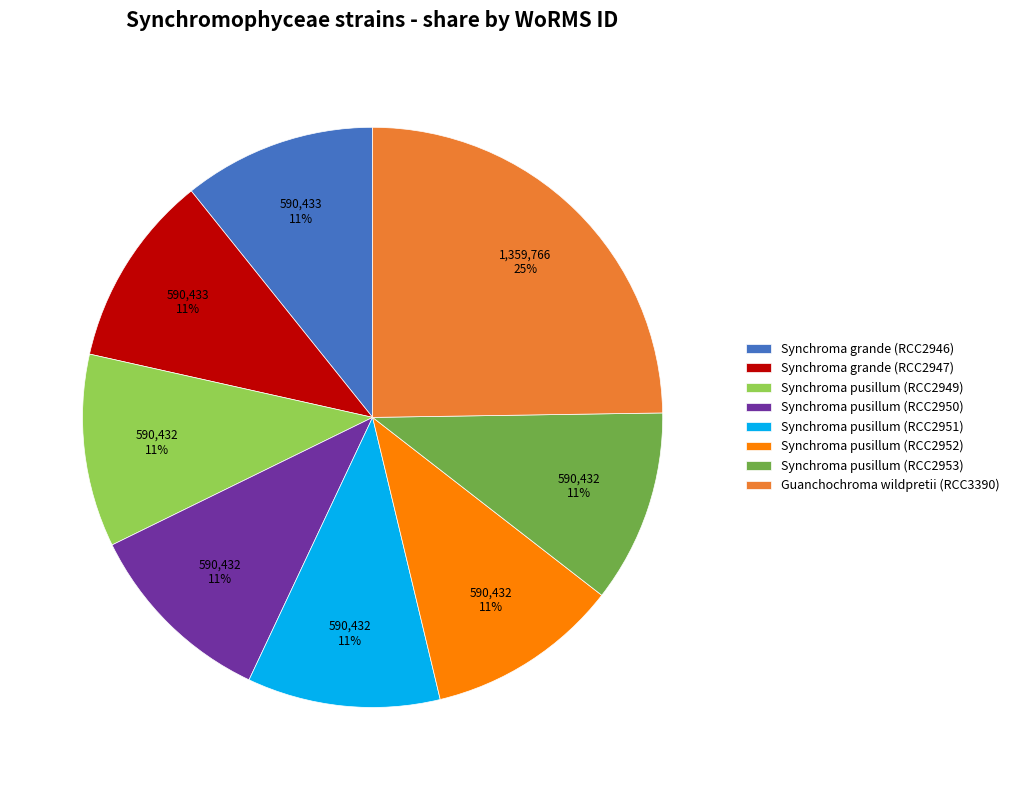

How many slices are in this pie chart?

8